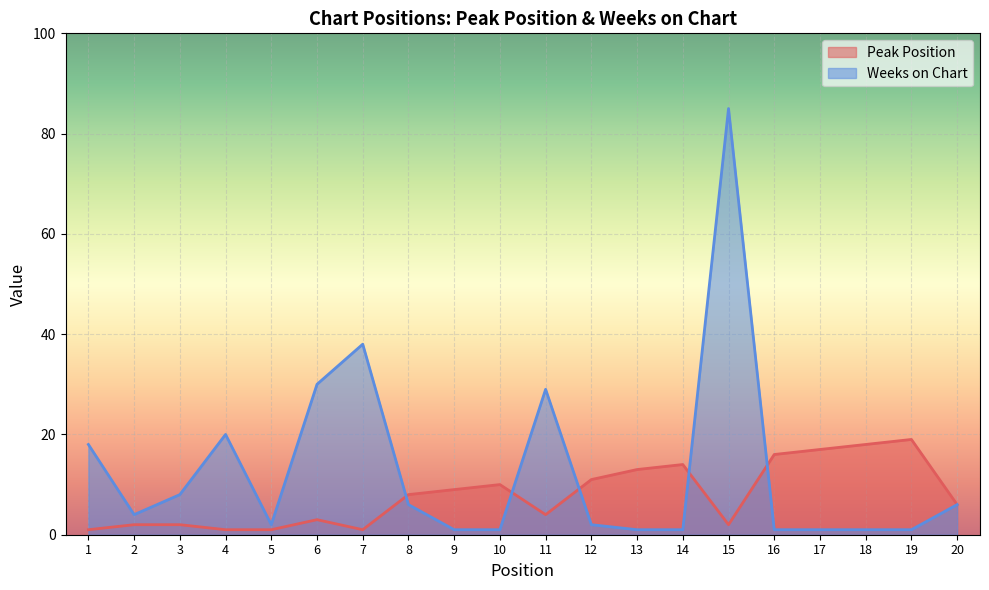

Reading left to right, list all the values displayed in this chart.

Peak Position: 1	2	2	1	1	3	1	8	9	10	4	11	13	14	2	16	17	18	19	6
Weeks on Chart: 18	4	8	20	2	30	38	6	1	1	29	2	1	1	85	1	1	1	1	6